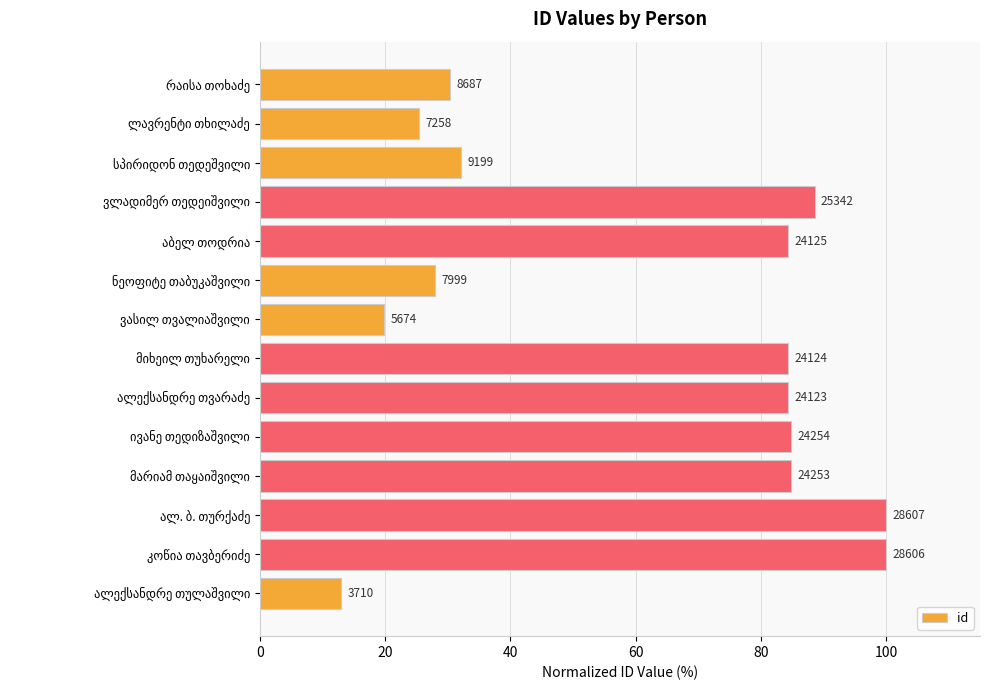

How many bars are there in total?

14